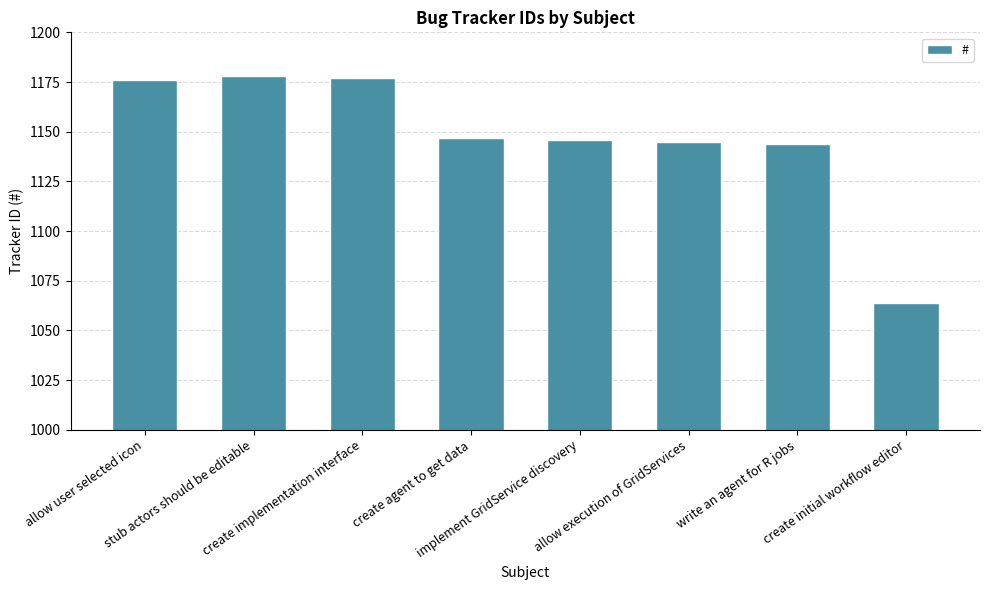

What is the ratio of the value at stub actors should be editable to the value at create agent to get data?

1.0